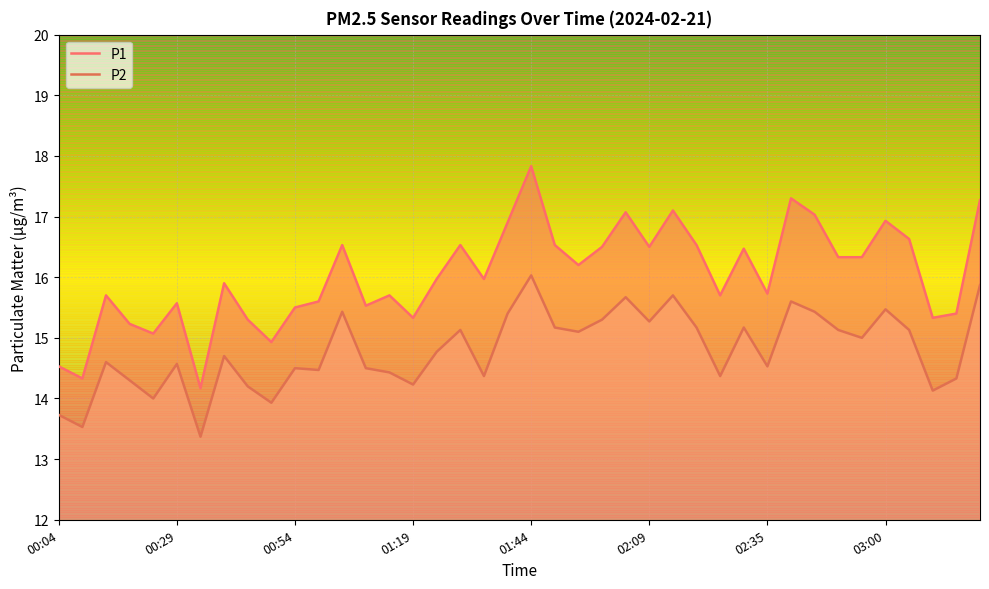

What is the maximum value shown in the chart?

17.8